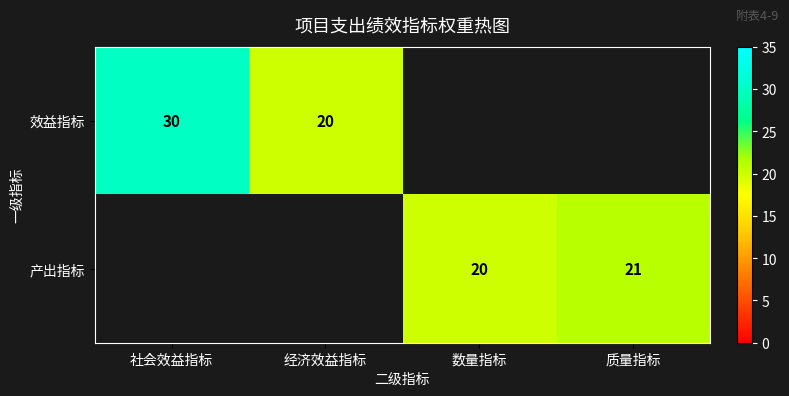

The value of 效益指标 at 经济效益指标 is 32. True or false?

False